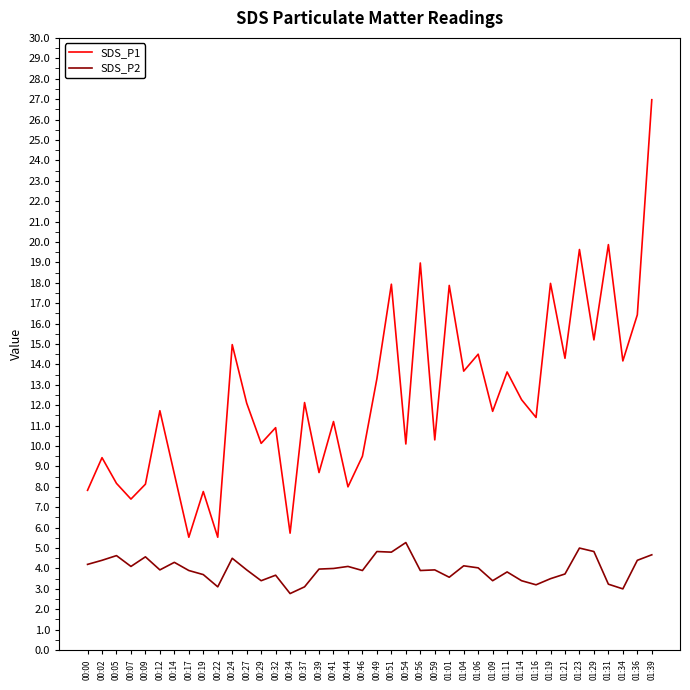

Where is the first local maximum for SDS_P1?

00:02